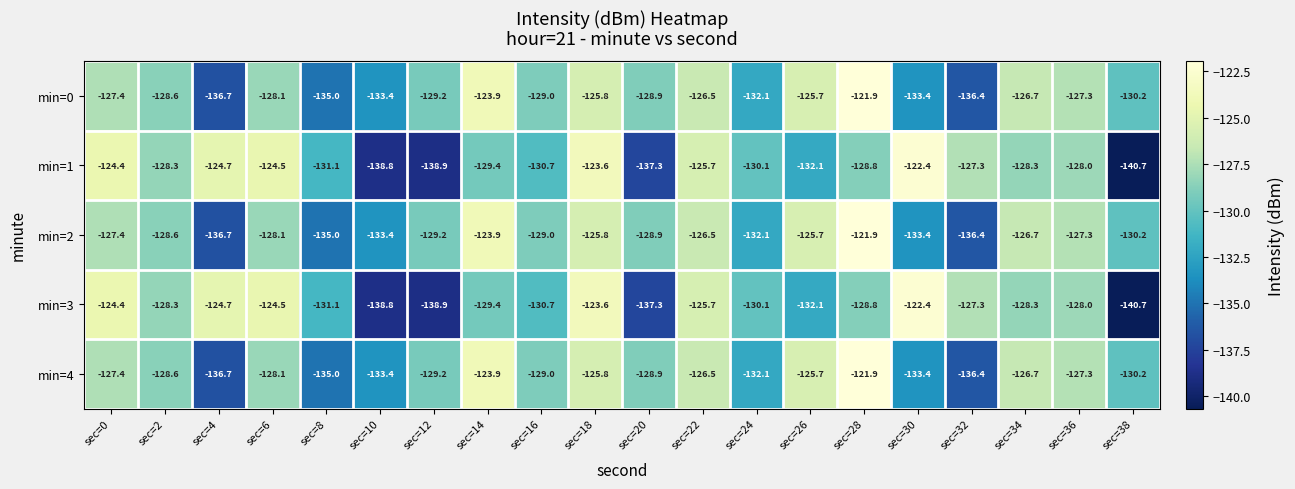

What is the difference between the highest and lowest values at sec=2?

0.3